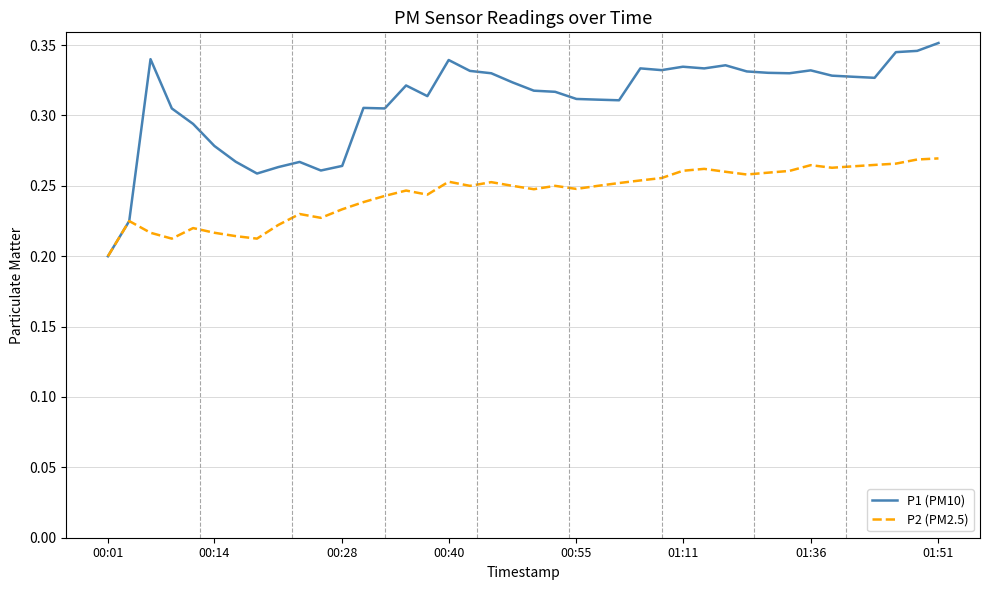

Rank the series by their average value, from lowest to highest.

P2 (PM2.5), P1 (PM10)